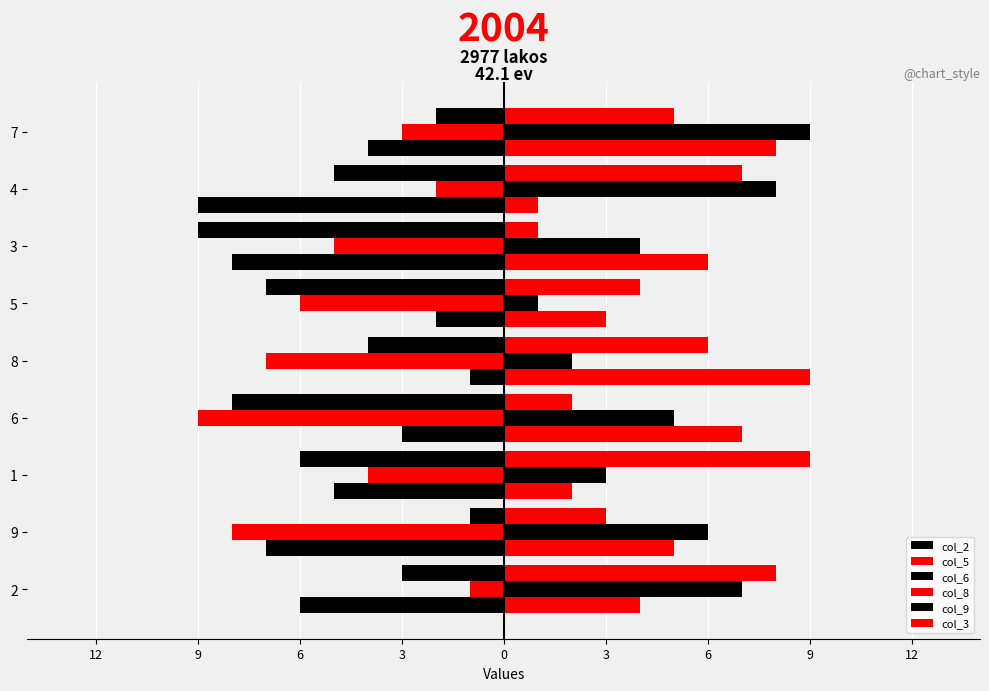

What are all the series names shown in the legend?

col_2, col_5, col_6, col_8, col_9, col_3